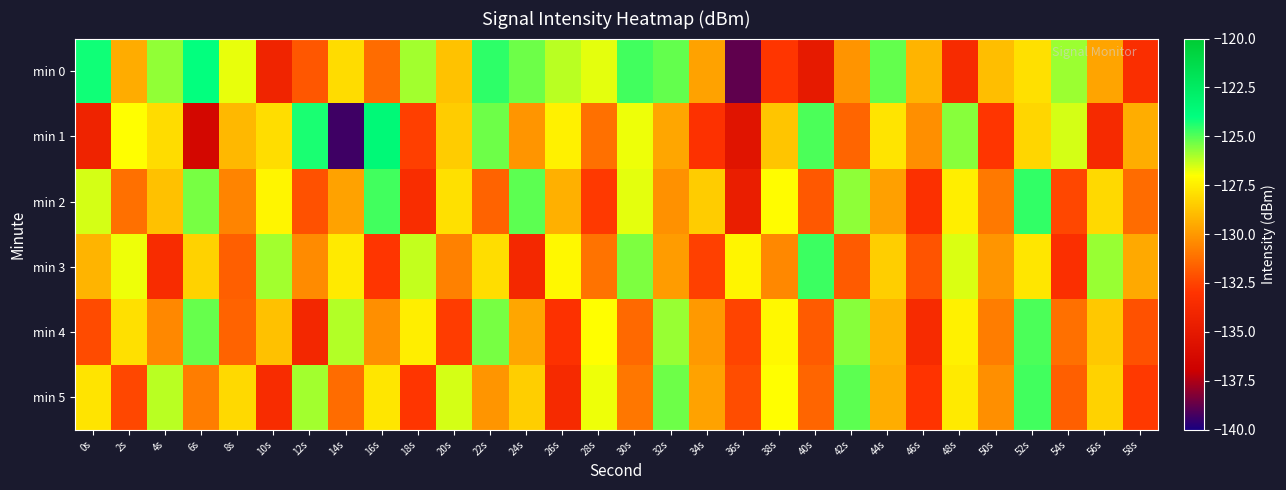

Which category has the highest value across all series?

16s